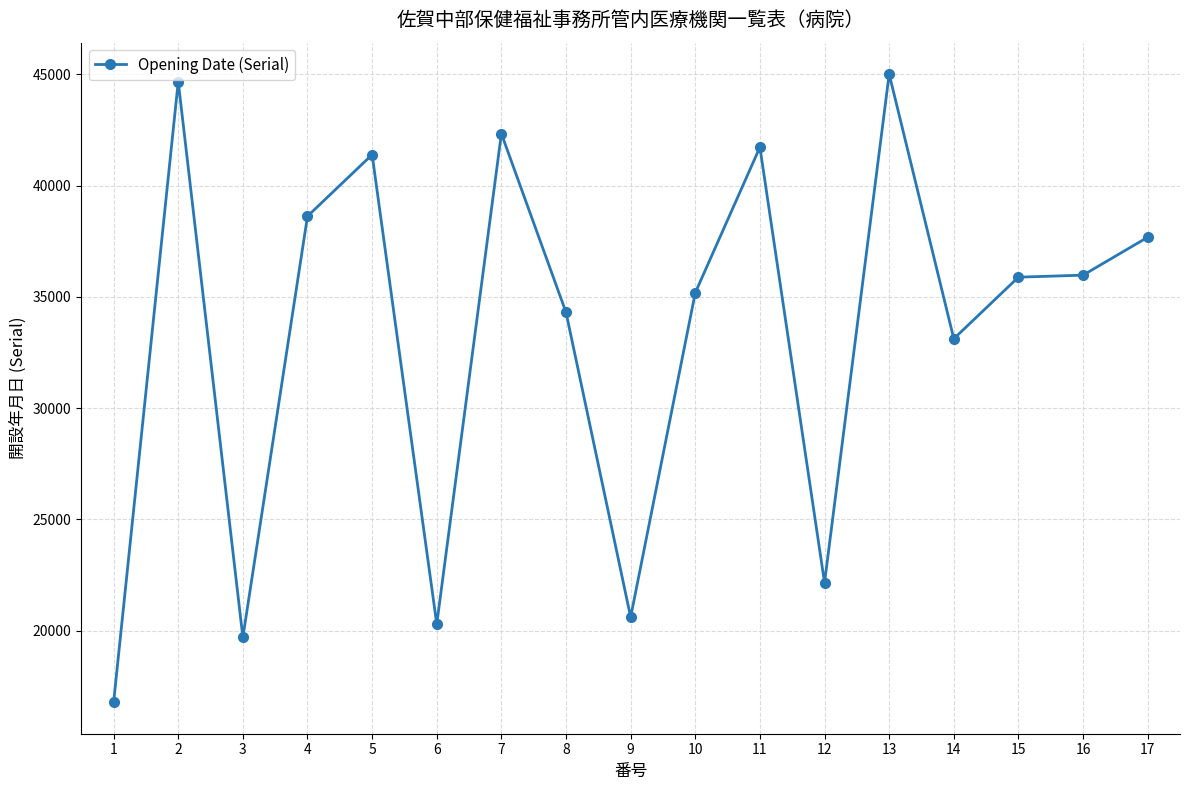

At which label does the data first exceed 35886?

2